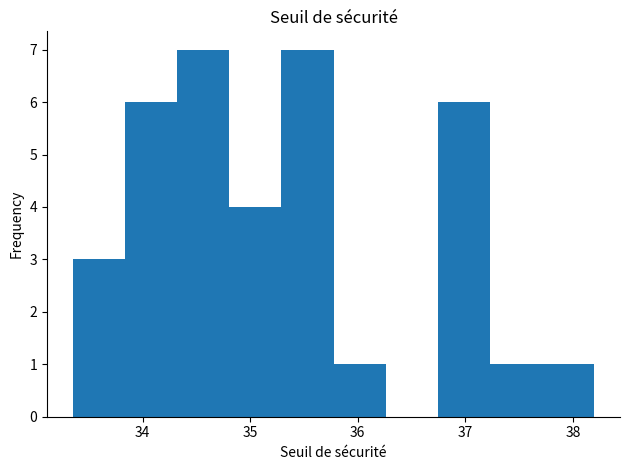

Reading left to right, transcribe this chart: for each bar, give the range it covers on the x-axis and its height. Neither the bar edges nor the heights are printed on the chart, so give them approximately, as read against the axes.

33.4 to 33.8: 3
33.8 to 34.3: 6
34.3 to 34.8: 7
34.8 to 35.3: 4
35.3 to 35.8: 7
35.8 to 36.3: 1
36.3 to 36.7: 0
36.7 to 37.2: 6
37.2 to 37.7: 1
37.7 to 38.2: 1